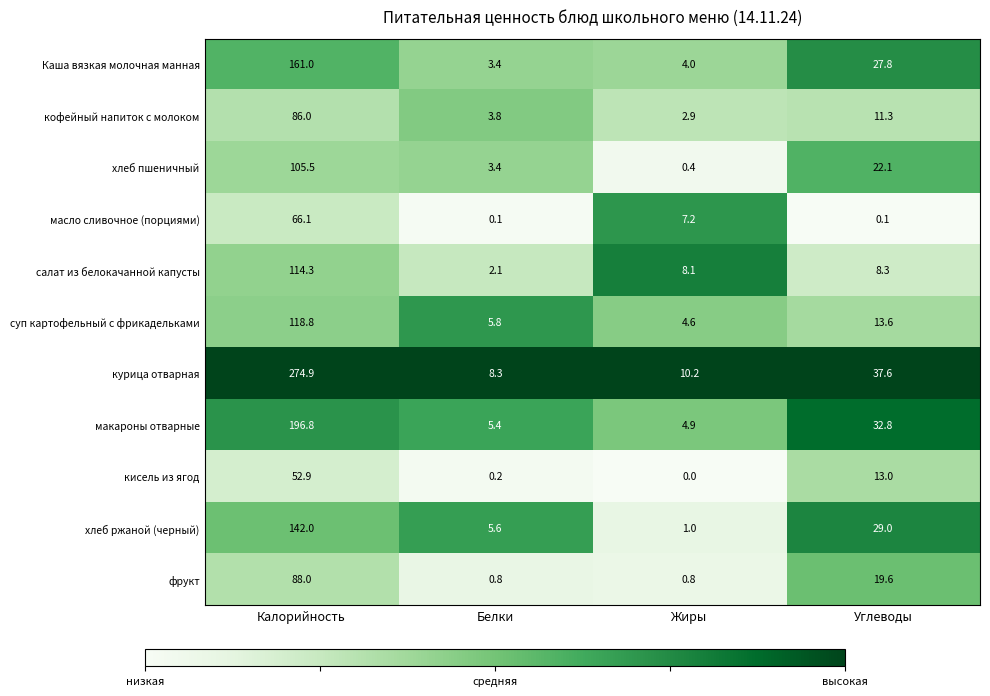

The value of макароны отварные at Углеводы is 32.8. True or false?

True